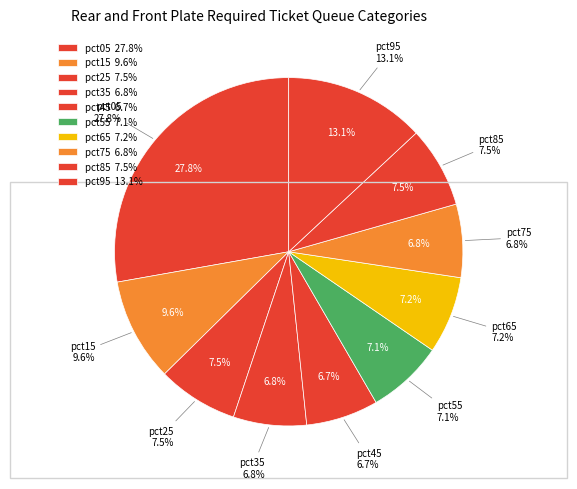

The pct45 slice represents 7% of the pie. True or false?

True